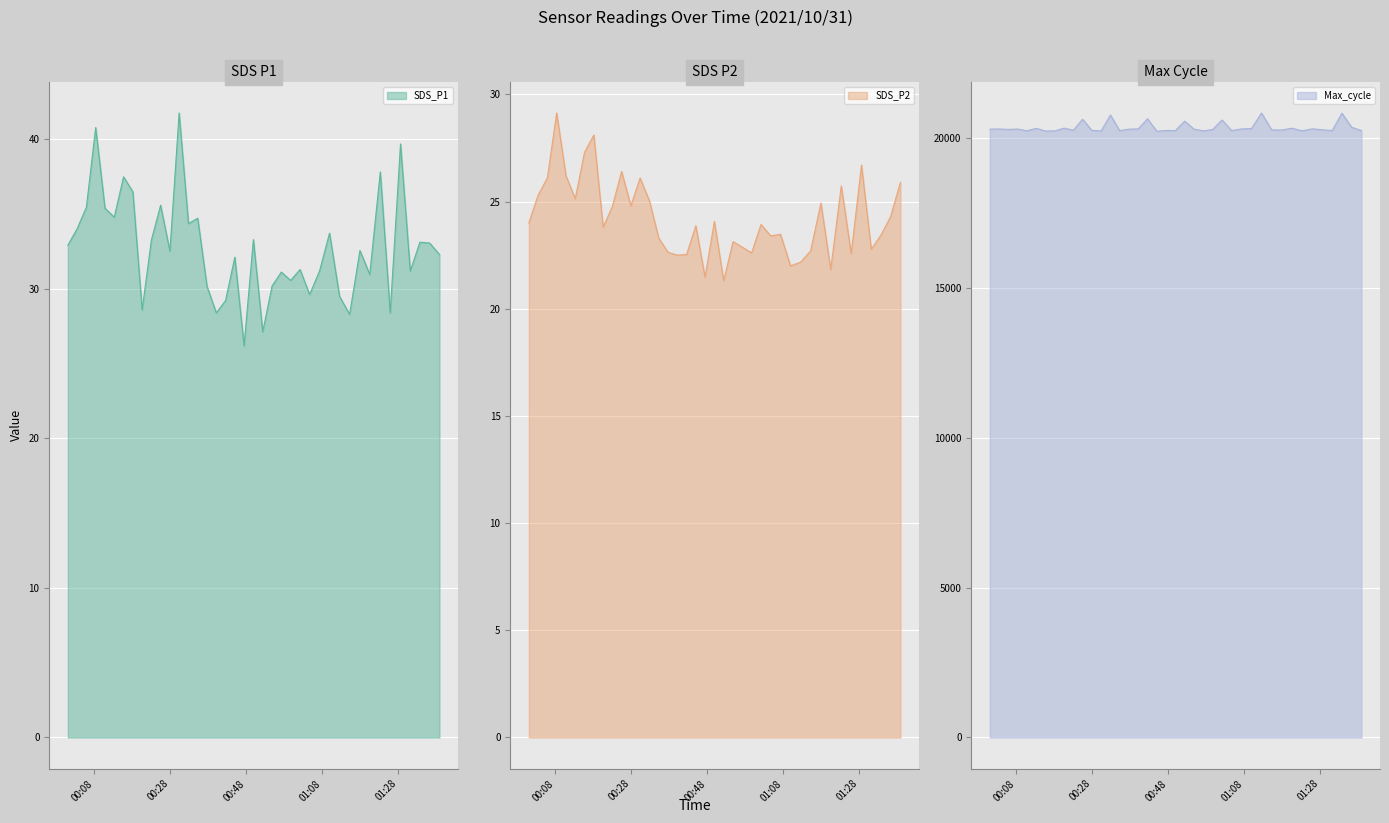

What is the sum of the SDS_P1 values at 2021/10/31 00:47:26 and 2021/10/31 01:36:22?

59.3